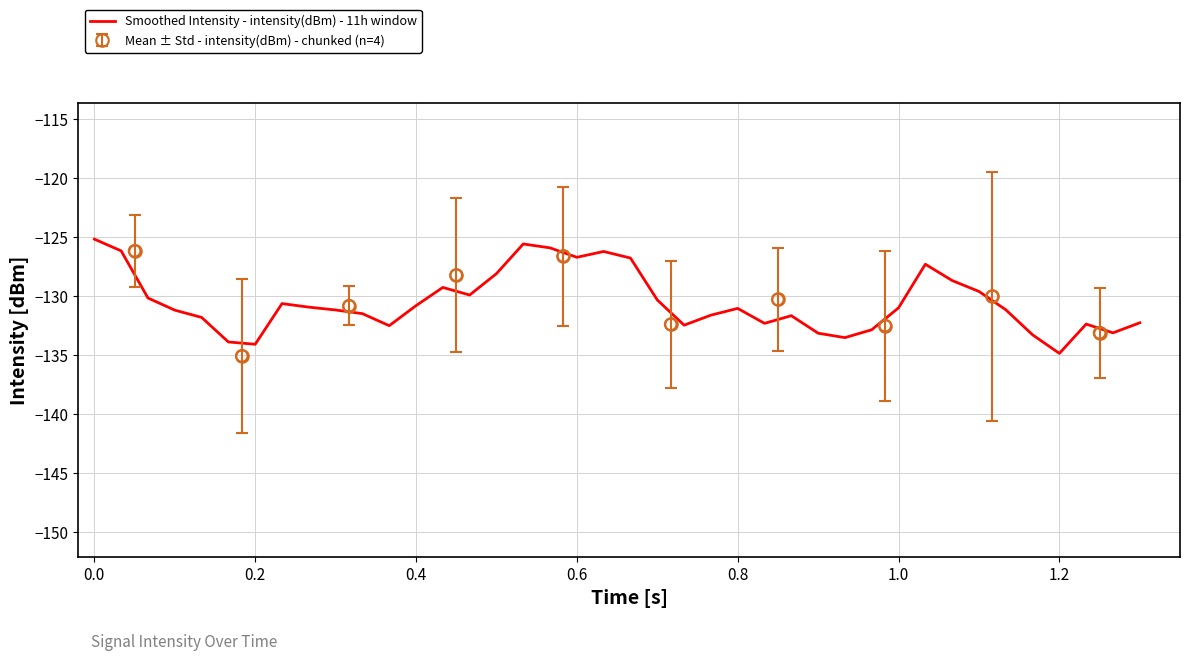

What is the highest value of the Smoothed Intensity - intensity(dBm) - 11h window series?

-125.2